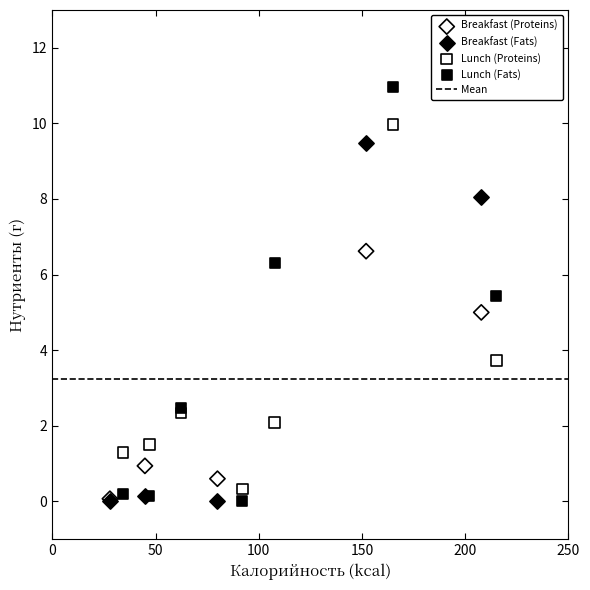

Which series has the largest Y range (max minus min)?

Lunch (Fats)